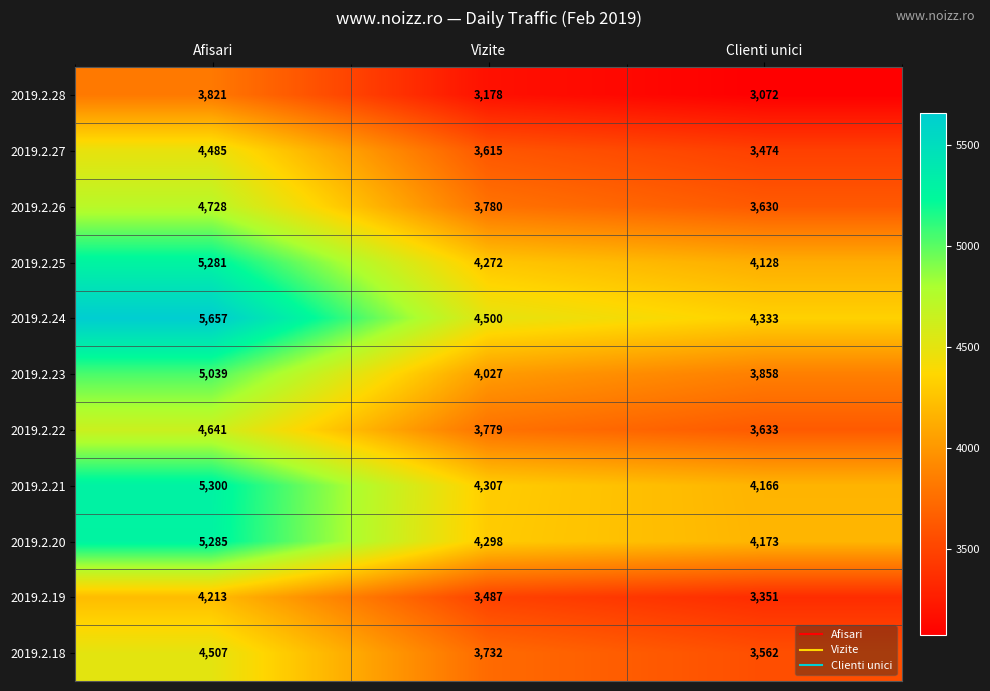

At Afisari, list the series in order from largest to smallest.

2019.2.24, 2019.2.21, 2019.2.20, 2019.2.25, 2019.2.23, 2019.2.26, 2019.2.22, 2019.2.18, 2019.2.27, 2019.2.19, 2019.2.28